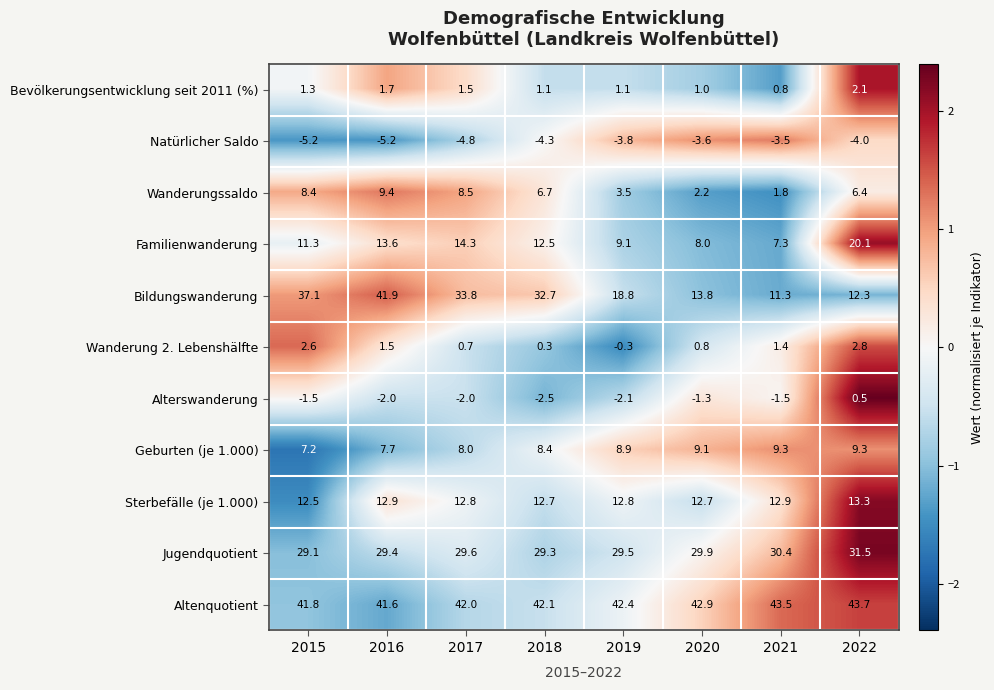

At how many categories does at least one series exceed 0?

8